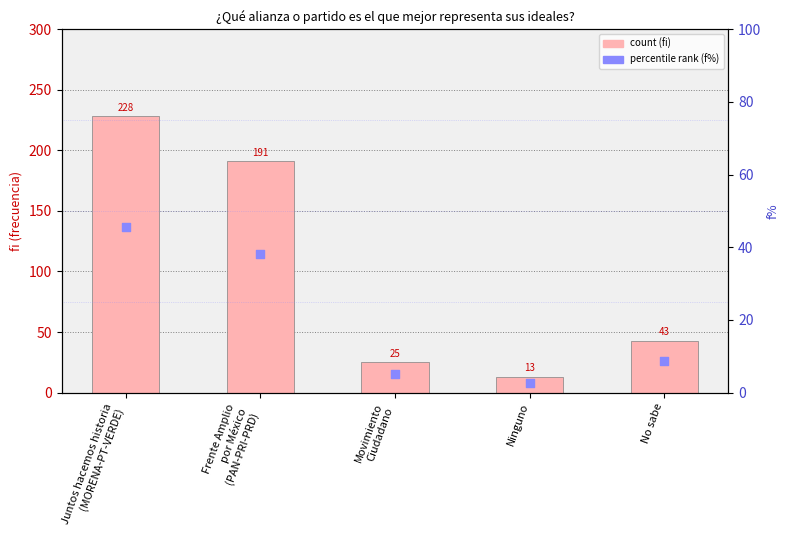

Which series has the largest Y range (max minus min)?

count